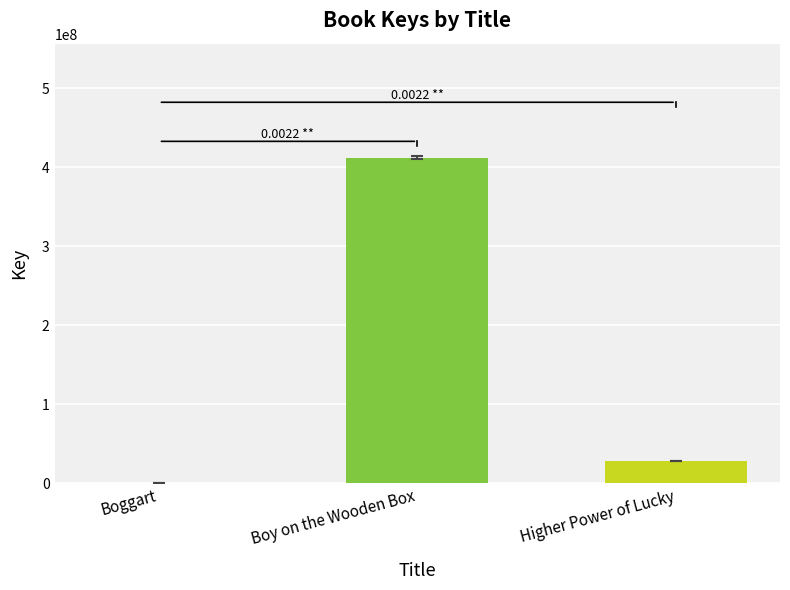

Between Higher Power of Lucky and Boy on the Wooden Box, which is larger?

Boy on the Wooden Box